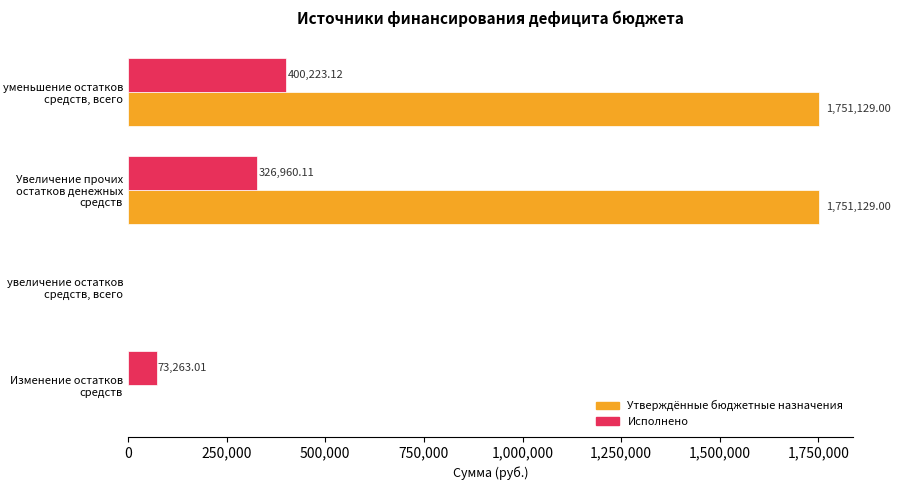

At which label is Исполнено closest to 200111?

Изменение остатков средств